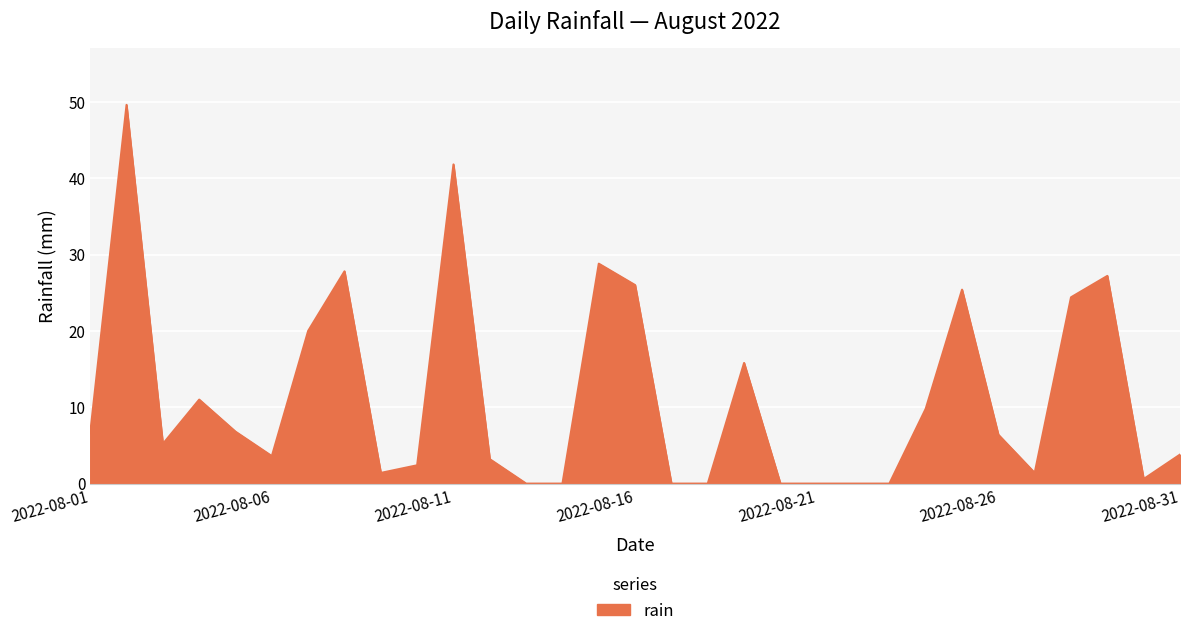

How many lines are shown in the chart?

1